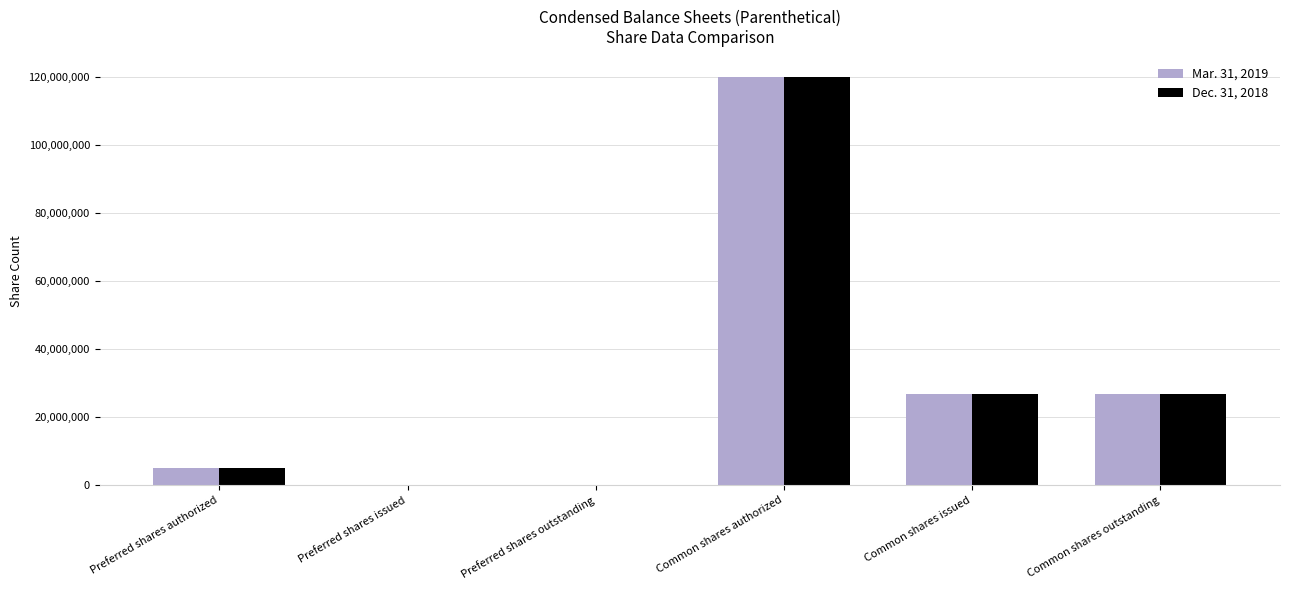

Is it true that Dec. 31, 2018 equals 0 at Preferred shares issued?

True